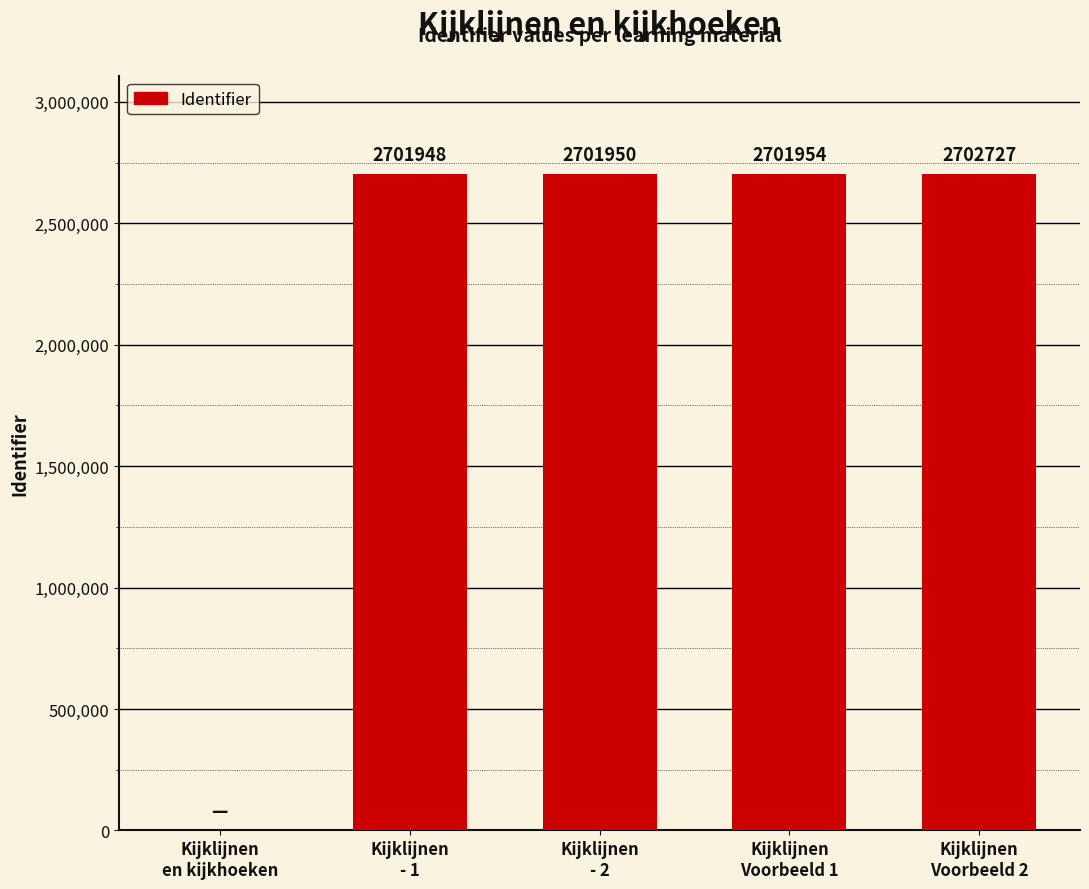

What is the greatest value displayed?

2702727